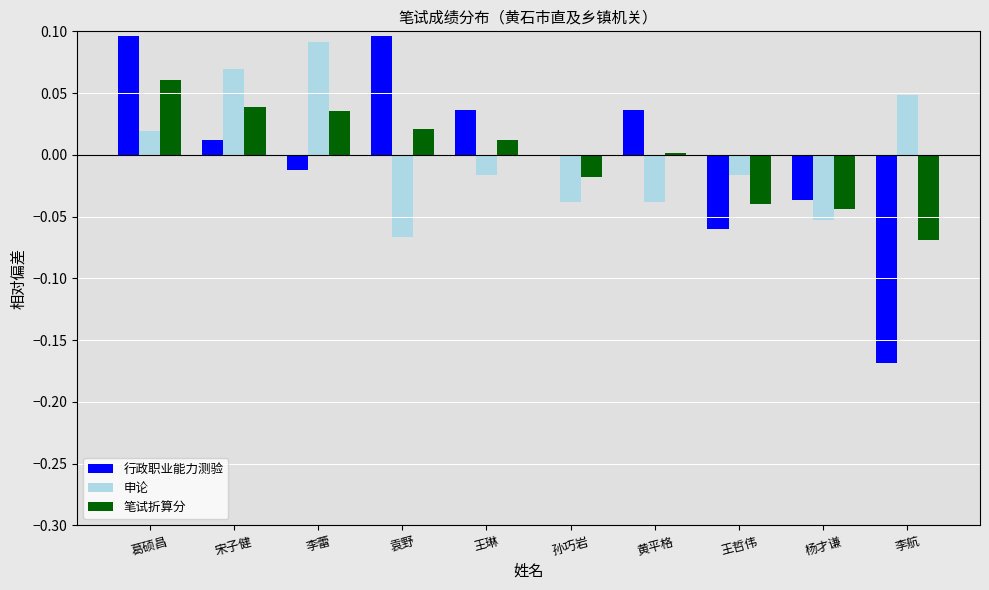

The 笔试折算分 series shows 0.0 at 宋子健. True or false?

True